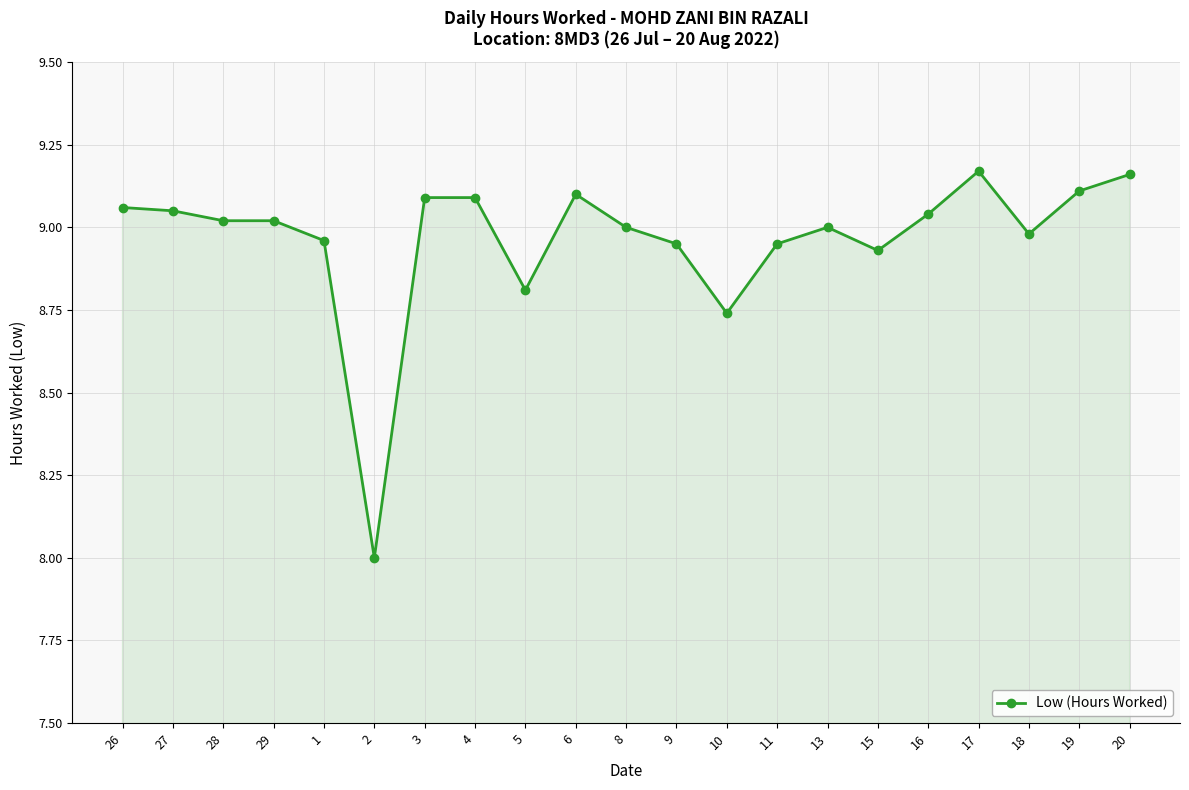

What is the difference between the maximum and minimum values?

1.2